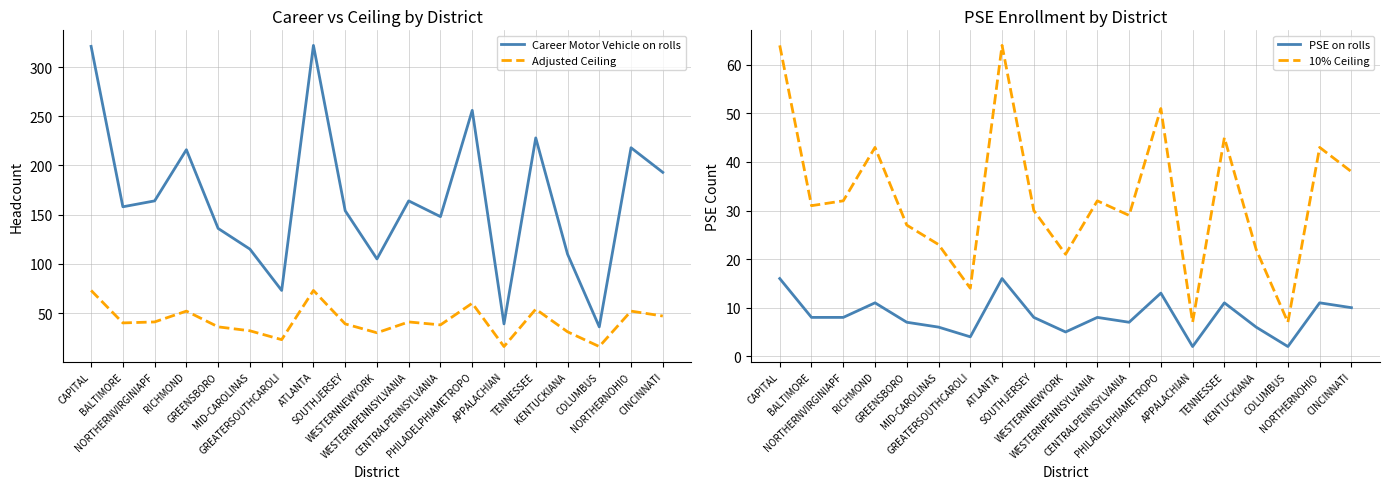

True or false: Career Motor Vehicle on rolls has a value of 73 at GREATERSOUTHCAROLI.

True